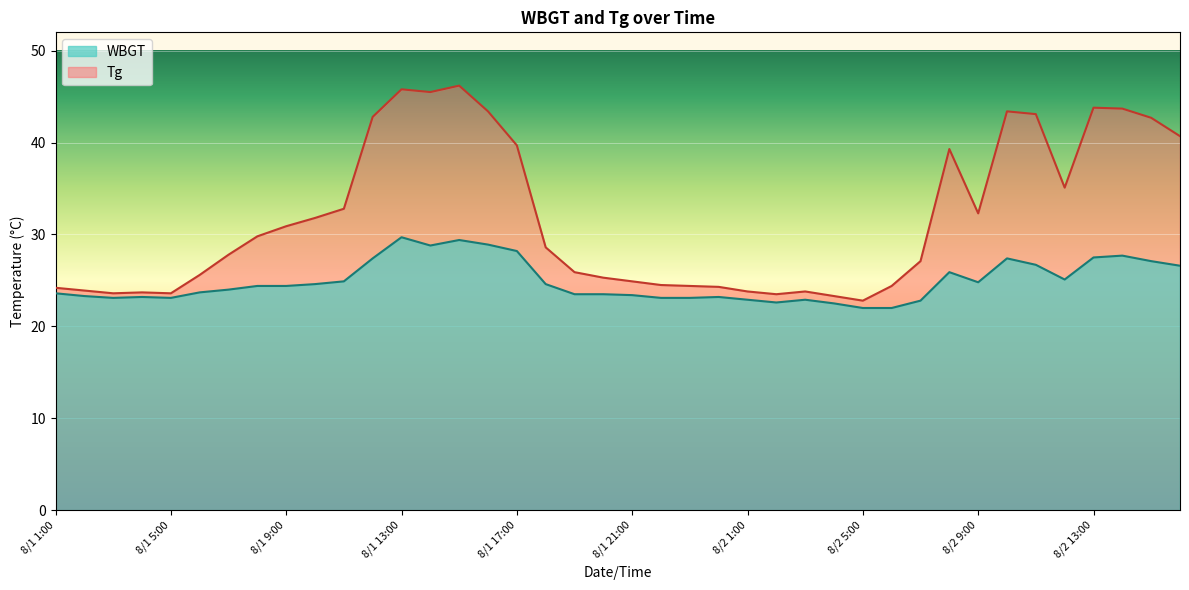

Which category has the highest value across all series?

8/1 15:00